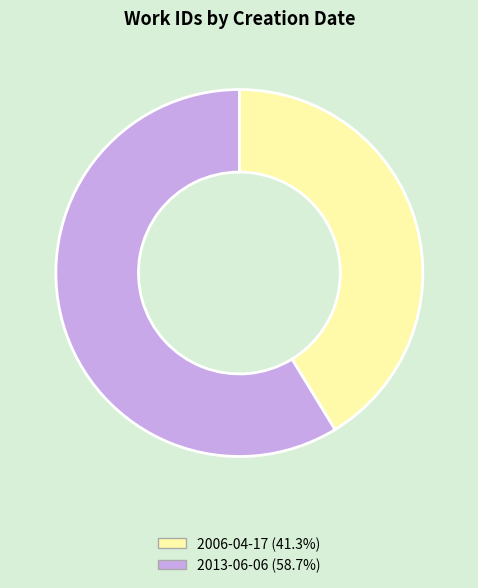

Which category accounts for the majority?

2013-06-06